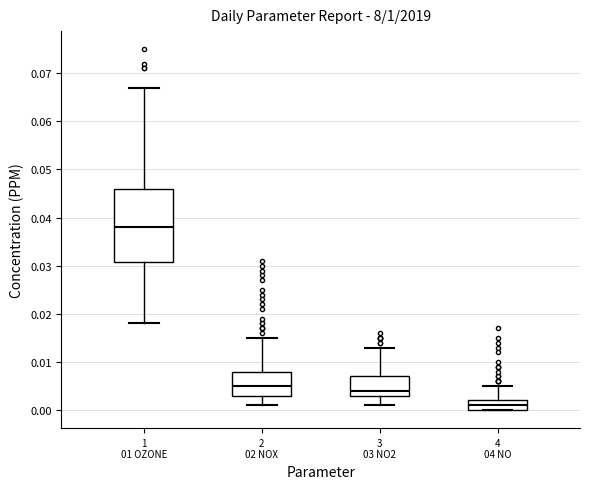

Which box has the lowest median line?

4 04 NO